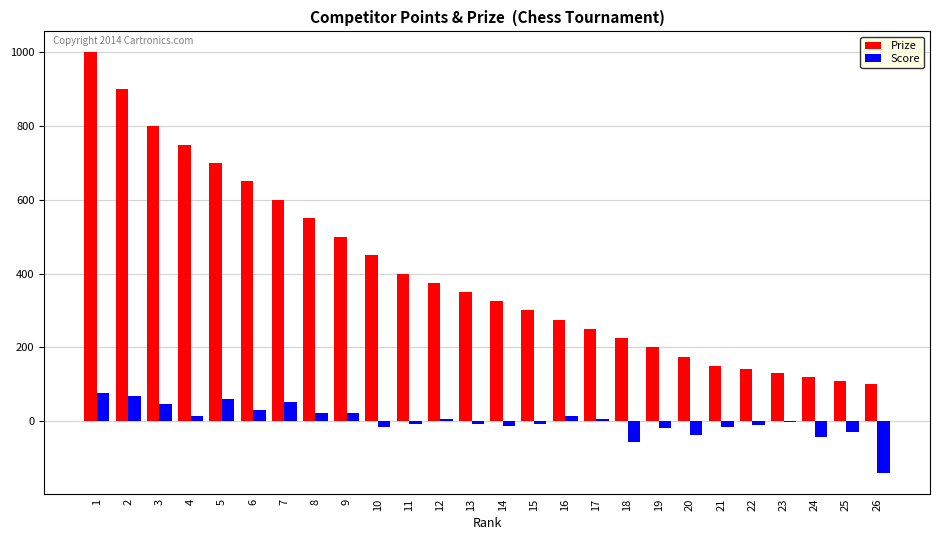

Is the value of Score at 15 greater than the value of Prize at 16?

No